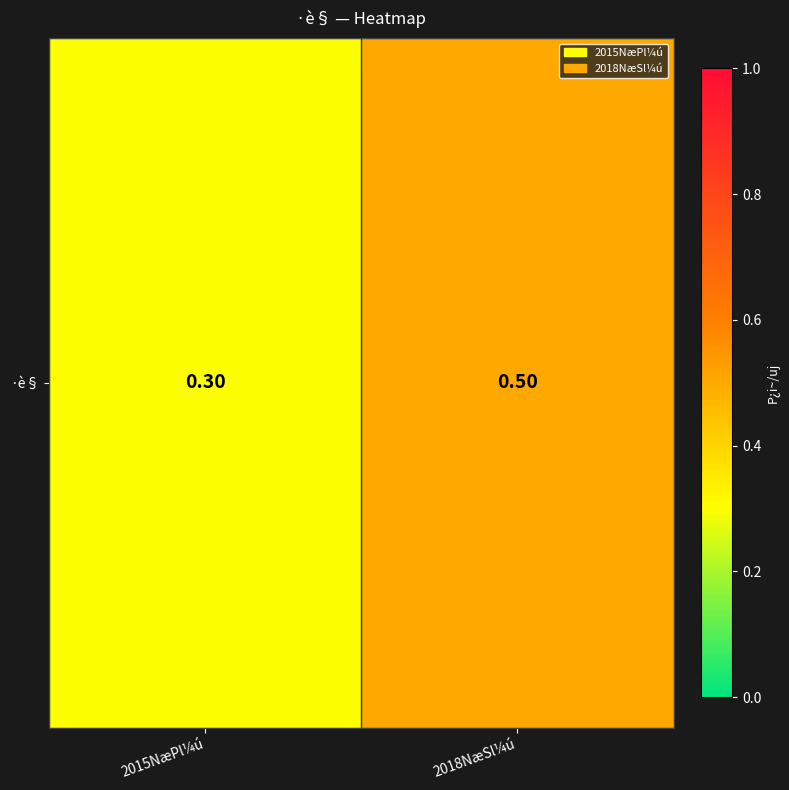

True or false: the data shows 0.3 at 2018NæSl¼ú.

False